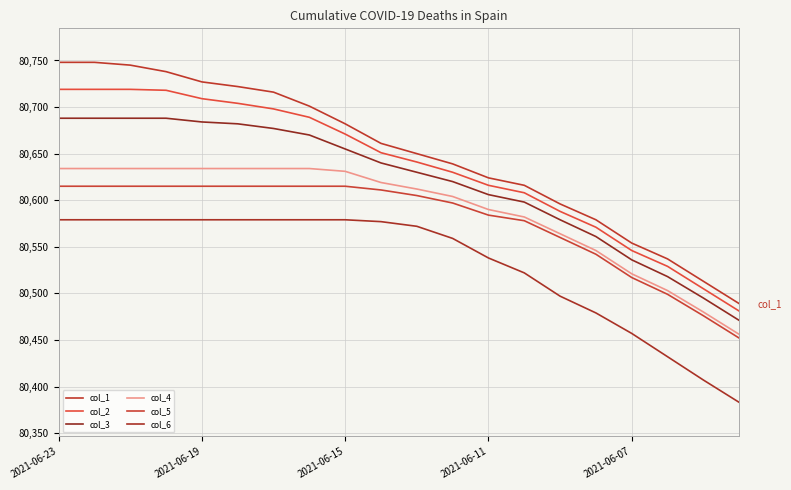

Does the chart display data point markers on the line(s)?

No